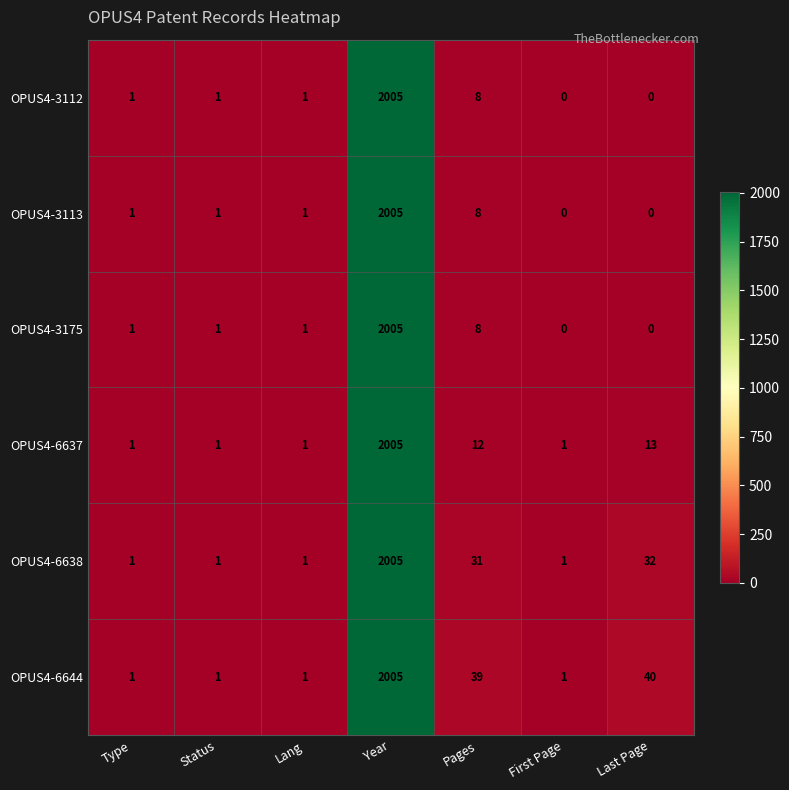

At which category is the sum across all series the highest?

Year